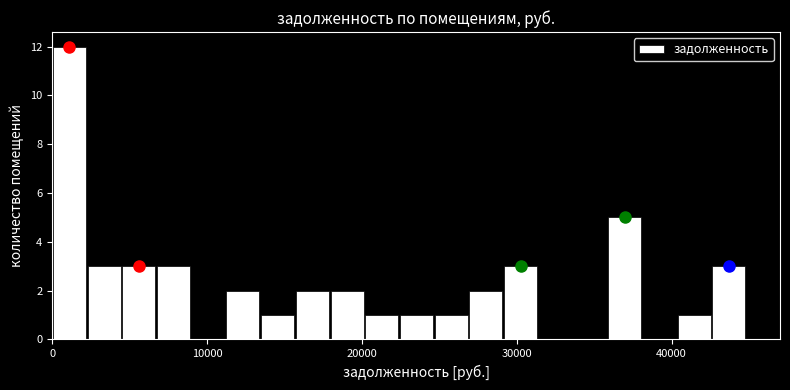

Around what value on the x-axis is the tallest bar? Give the approximate position of its centre, as read against the axis.

1000